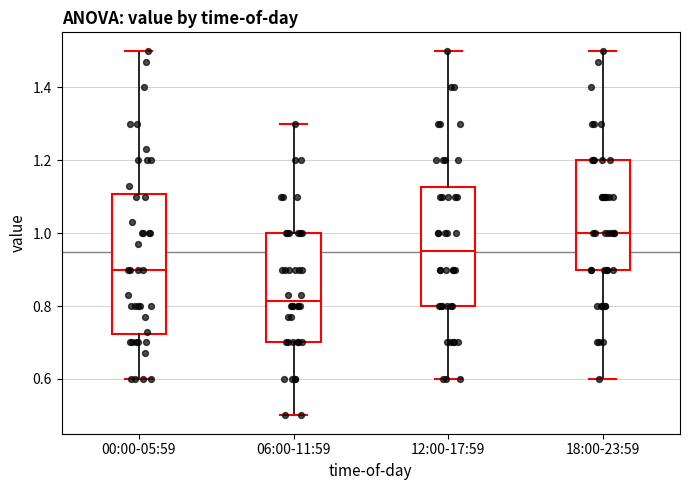

Where does the median line of the box for 00:00-05:59 sit on the y-axis? The values are not printed on the chart, so give them approximately, as read against the axis.

0.90